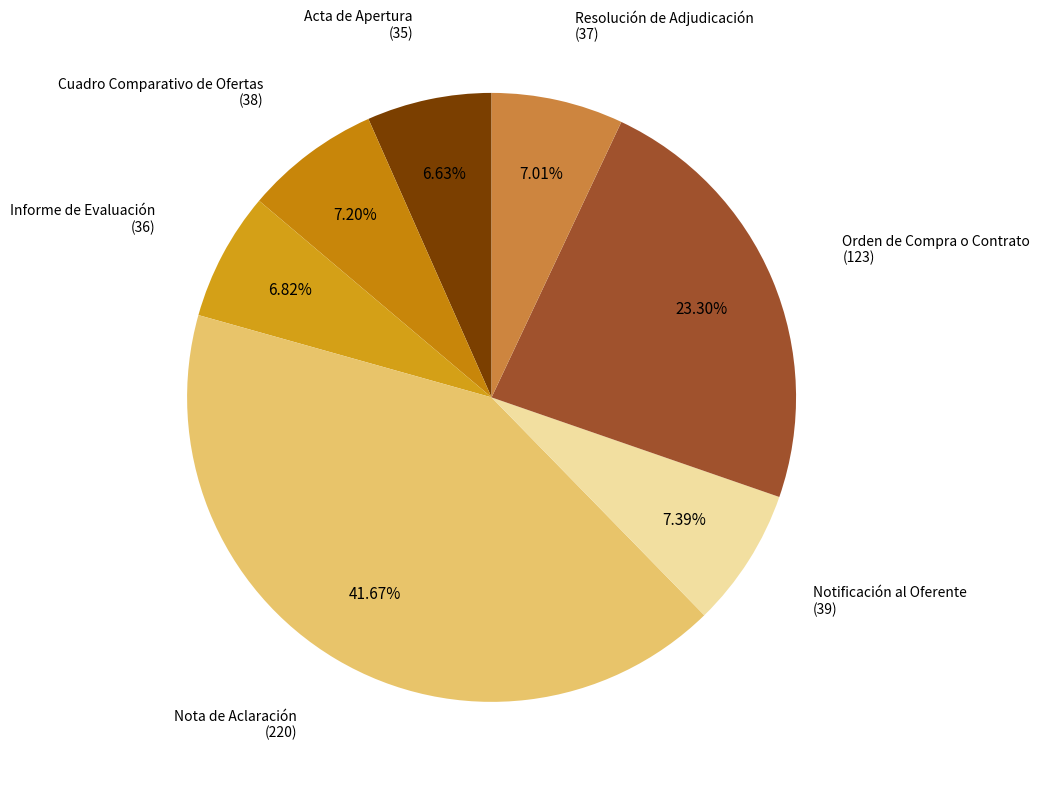

Between Nota de Aclaración and Orden de Compra o Contrato, which is larger?

Nota de Aclaración